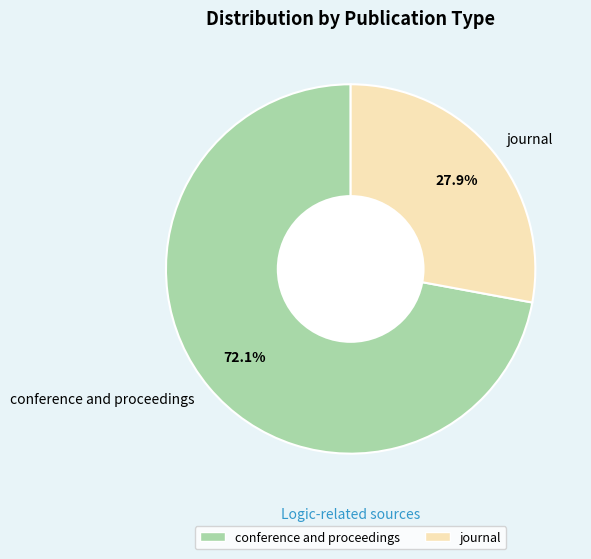

Is it true that journal is 39% of the pie?

False